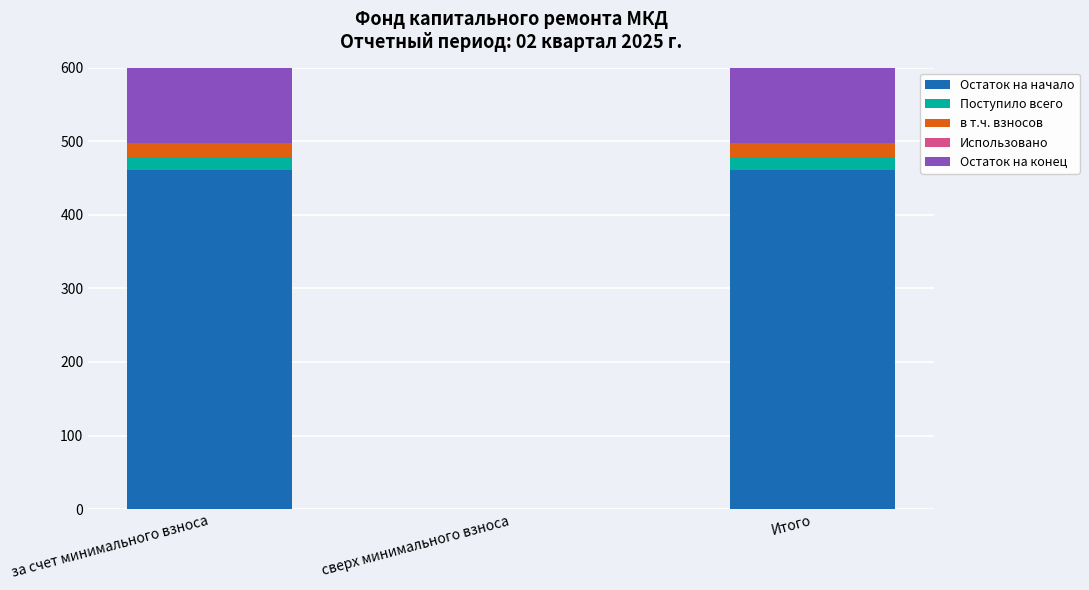

What is the maximum value for Поступило всего?

18.3